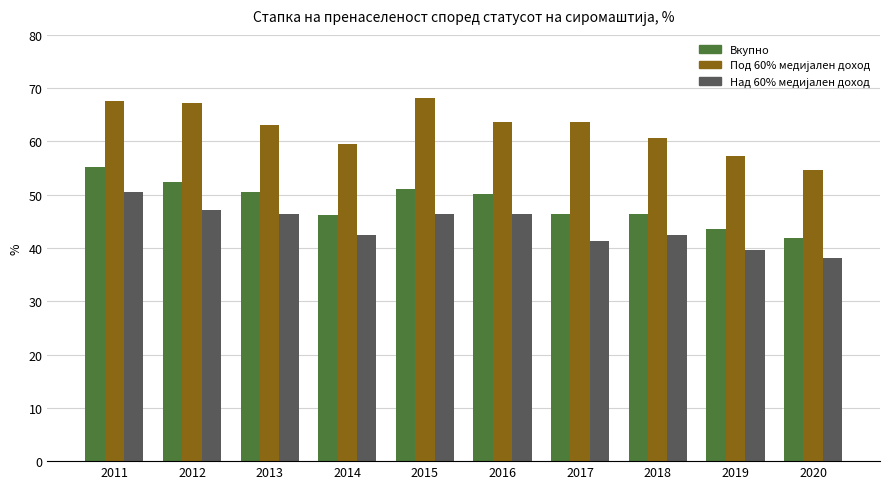

What is the spread (max minus min) of values at 2012?

20.0